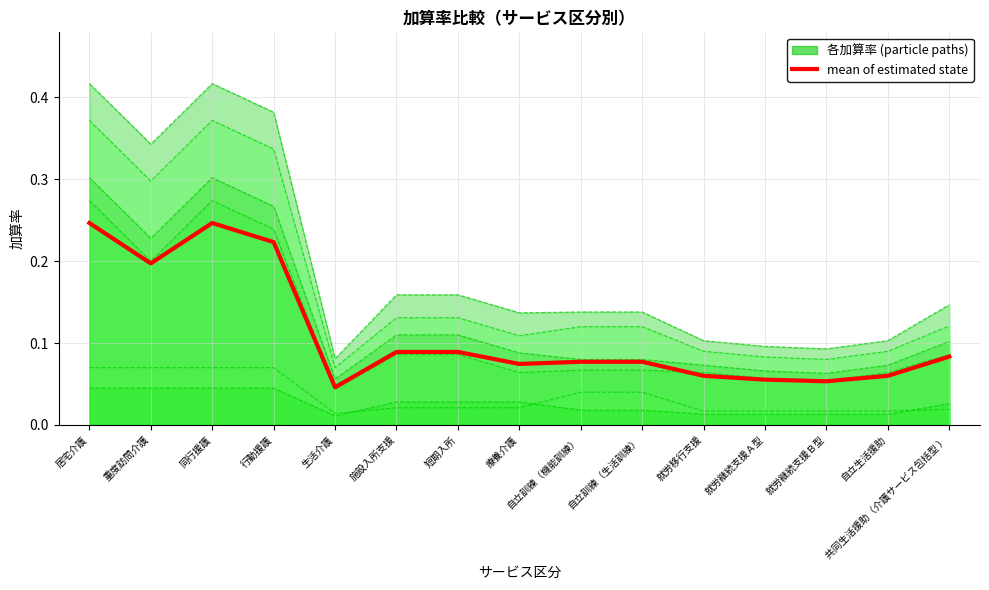

List the labels in order of value, largest first.

居宅介護, 同行援護, 行動援護, 重度訪問介護, 施設入所支援, 短期入所, 共同生活援助（介護サービス包括型 ）, 自立訓練（機能訓練）, 自立訓練（生活訓練）, 療養介護, 就労移行支援, 自立生活援助, 就労継続支援Ａ型, 就労継続支援Ｂ型, 生活介護